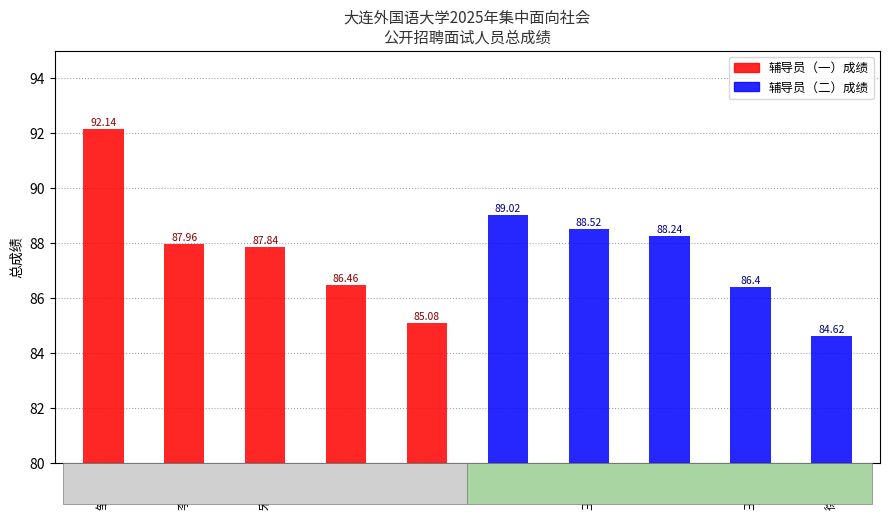

How many data points in 辅导员（一） are less than 87?

2